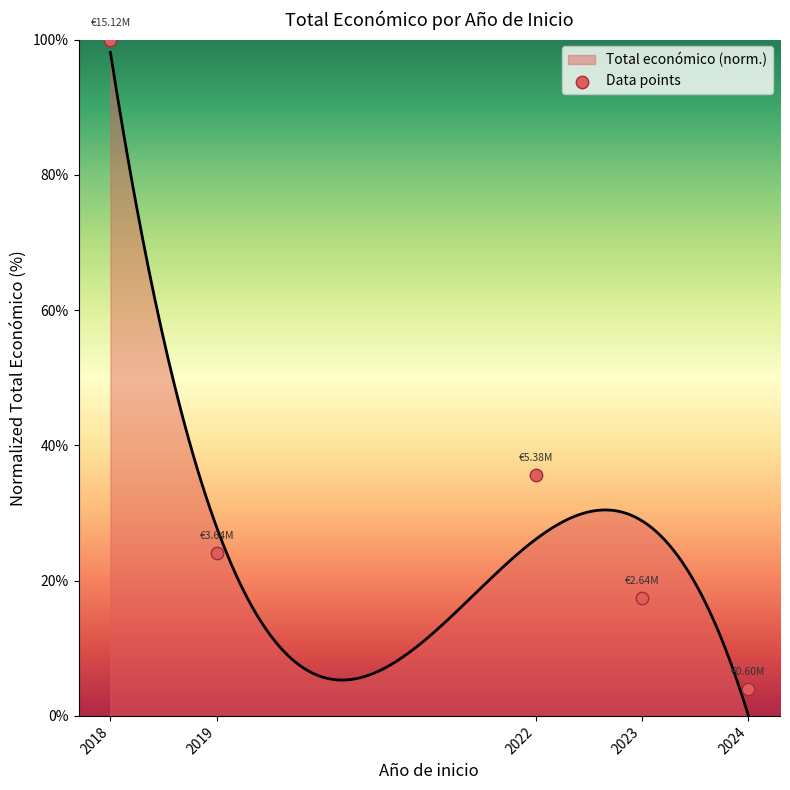

What is the change in value from 2019 to 2024?

-20.1